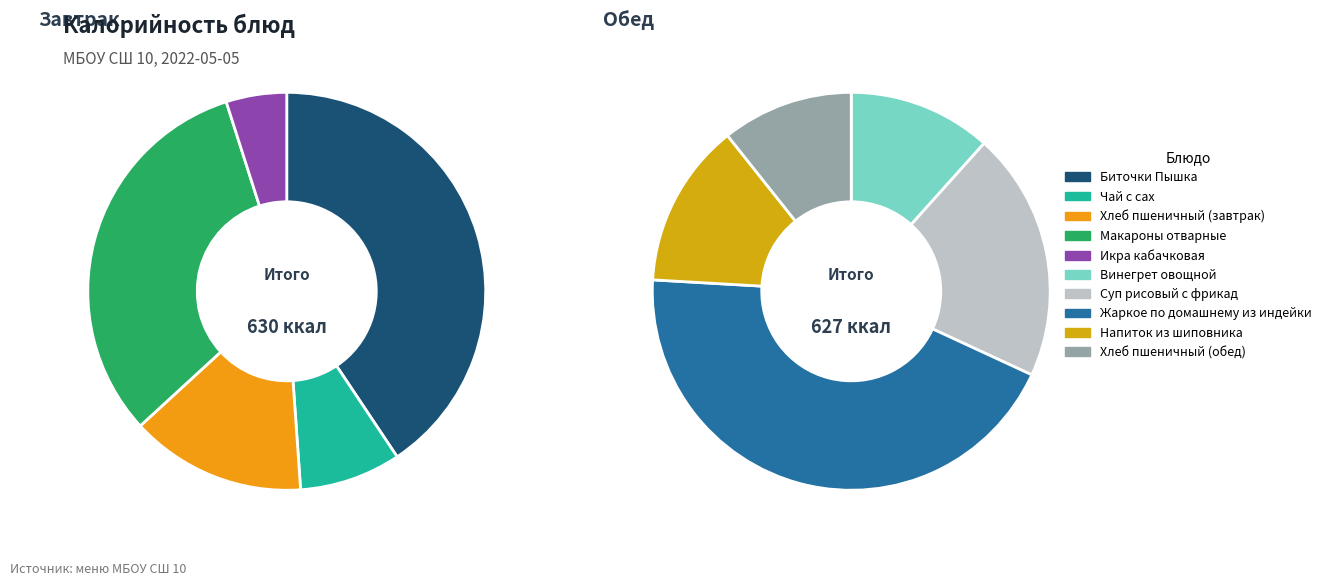

Which slice is the smallest?

Икра кабачковая